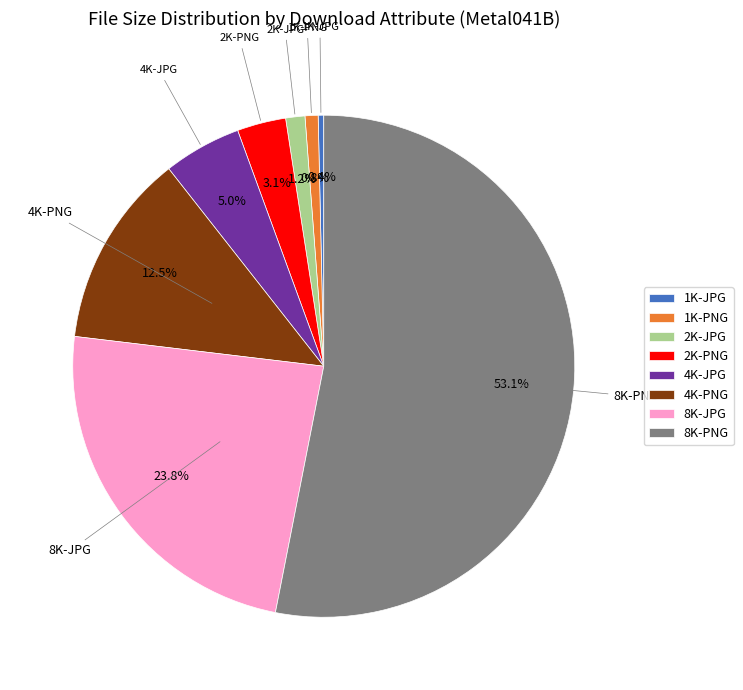

Which has a higher value, 2K-PNG or 8K-PNG?

8K-PNG